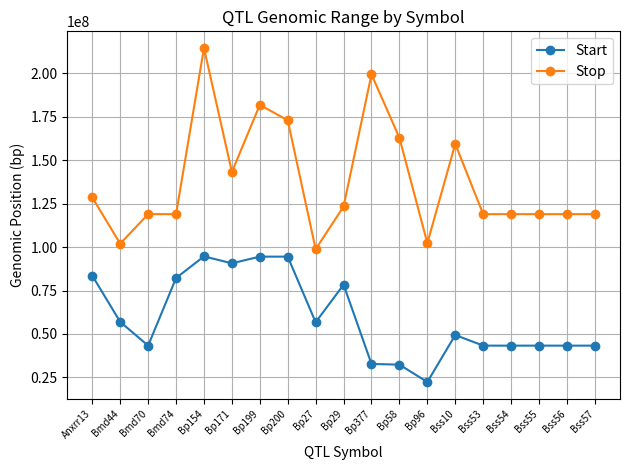

At which category is the sum across all series the highest?

Bp154